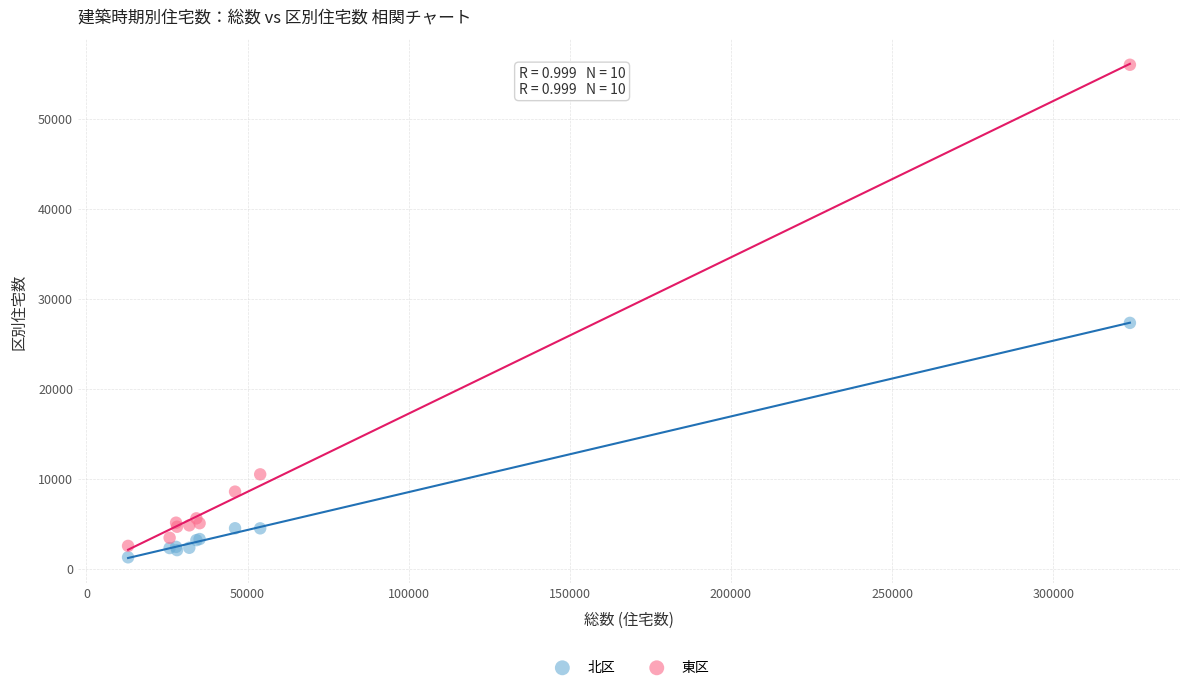

Which series reaches the maximum Y coordinate?

東区